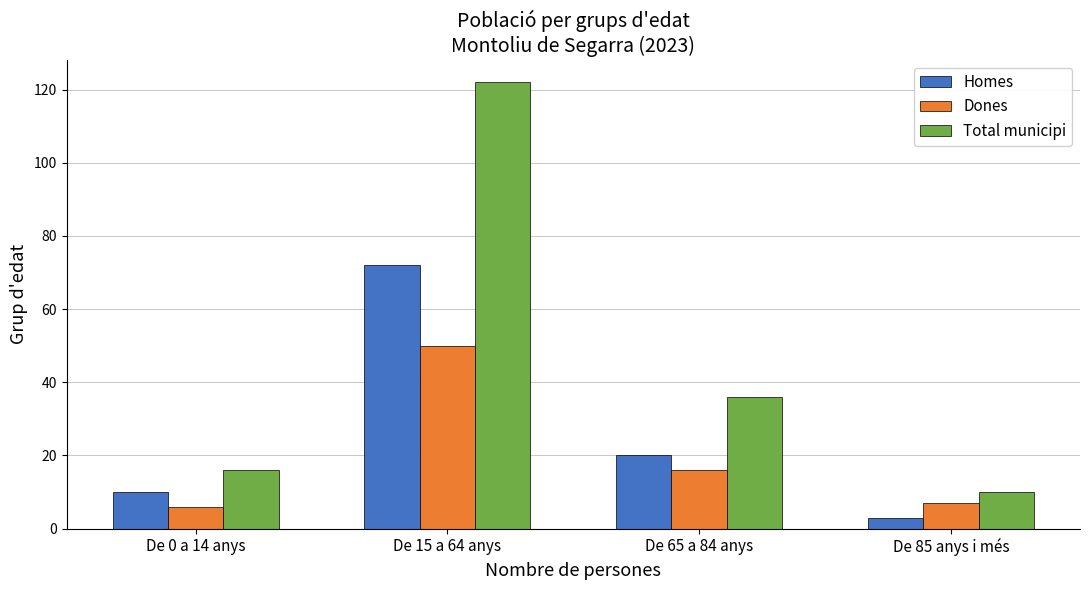

At how many categories does at least one series exceed 69?

1